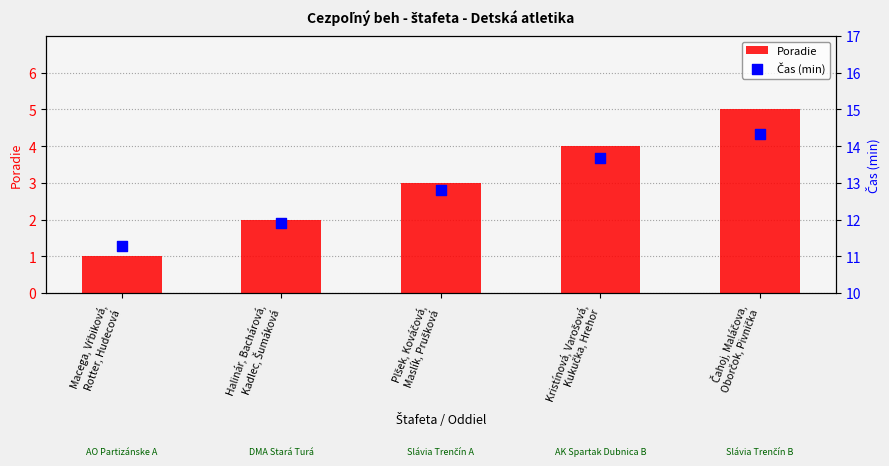

What is the total value across all series at Macega, Vŕbiková,
Rotter, Hudecová?

12.3